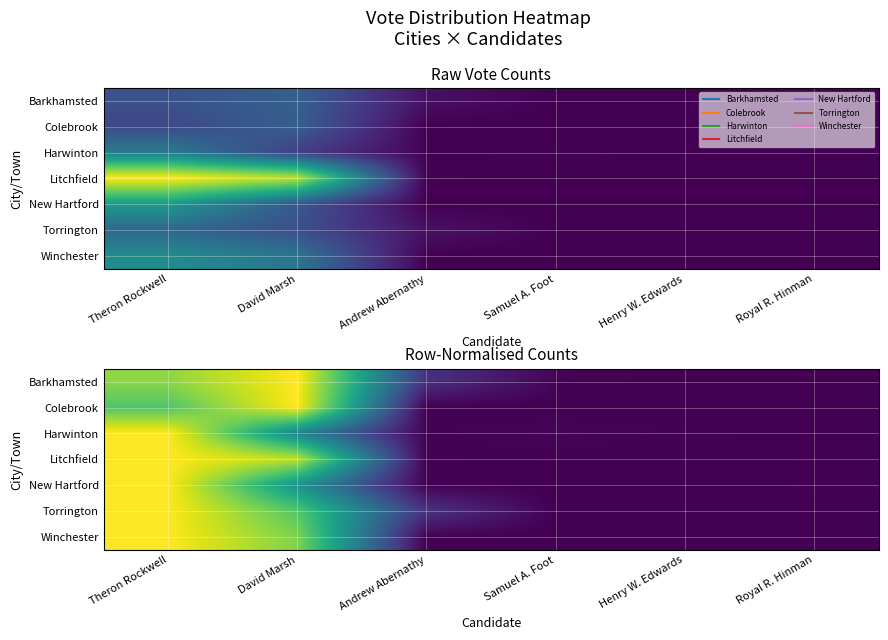

What is the greatest value displayed?

1.0